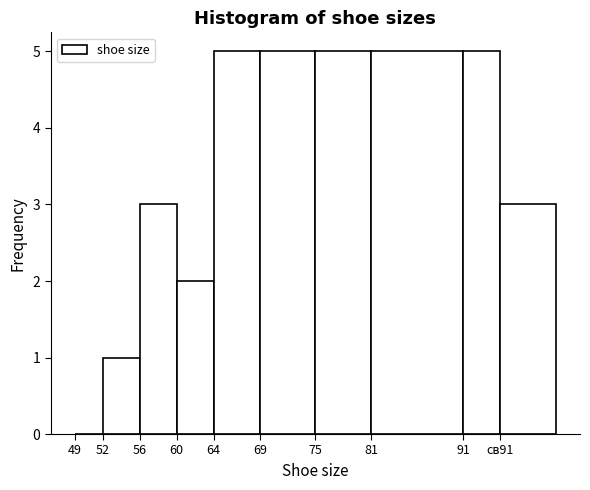

What is the sum of the values at 64 and 52?

6